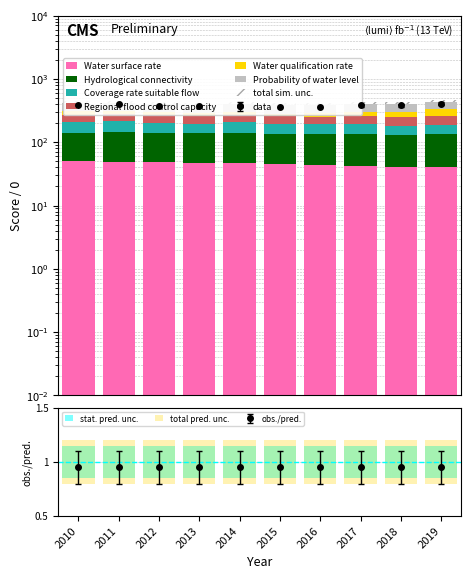

At which label does Water surface rate first exceed 46?

2010